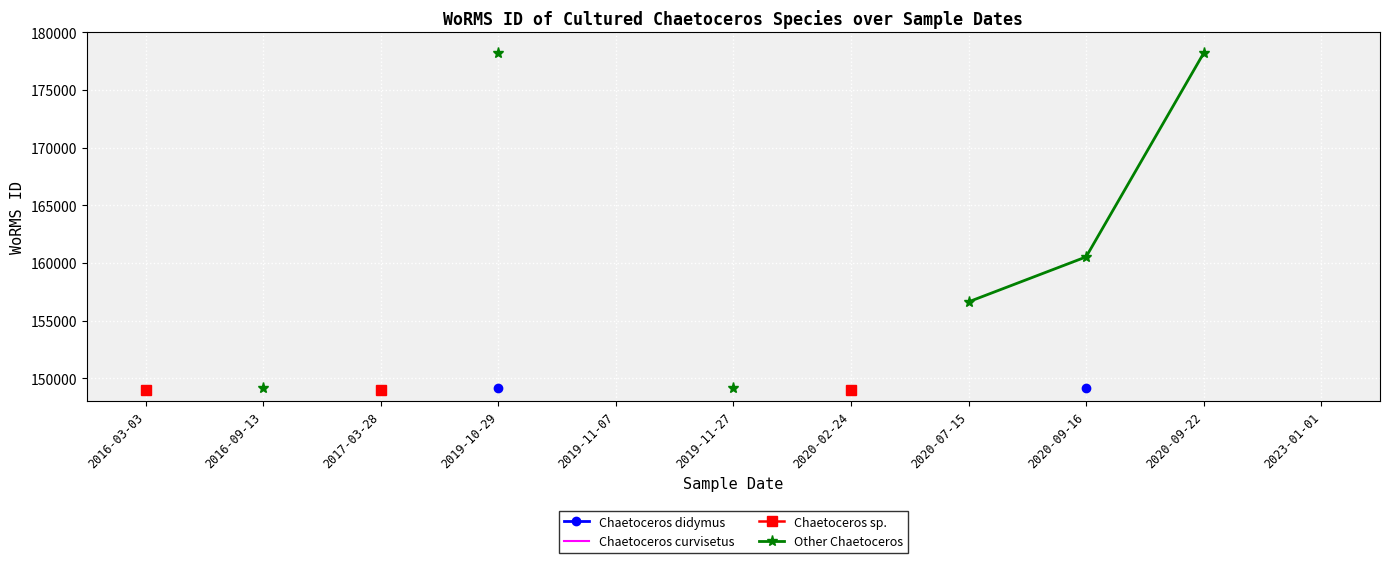

What position from the left is 2017-03-28?

3